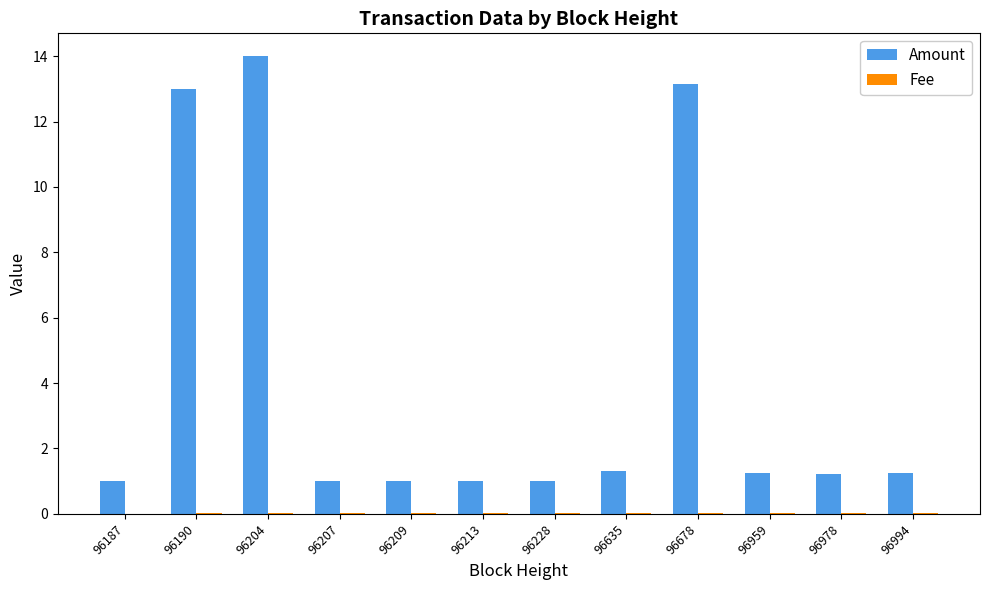

Between 96190 and 96959, which series saw the biggest shift?

Amount